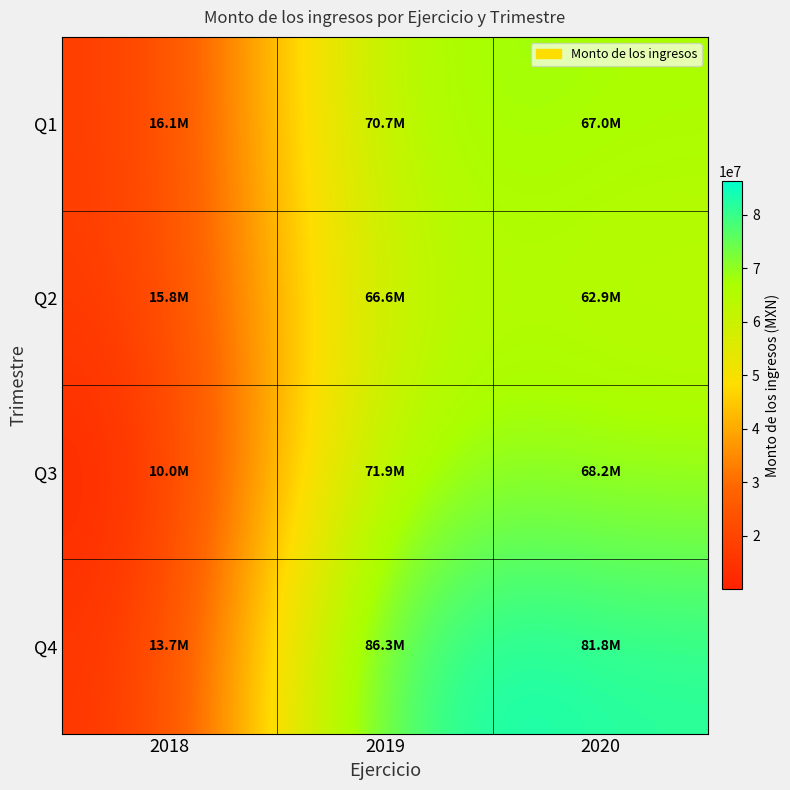

Count the number of data series in this chart.

4